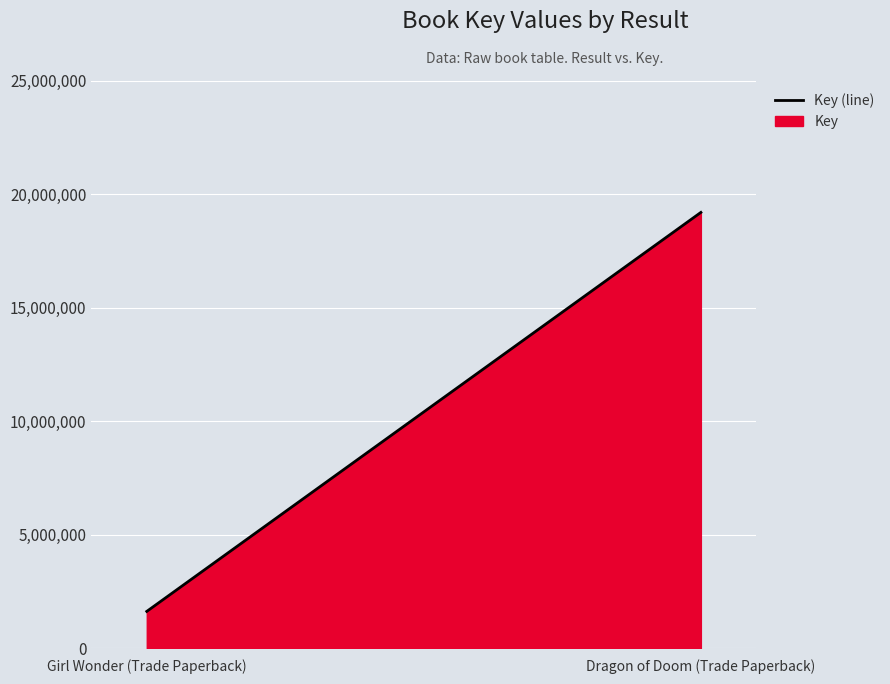

At which label is the value closest to 10404436?

Girl Wonder (Trade Paperback)